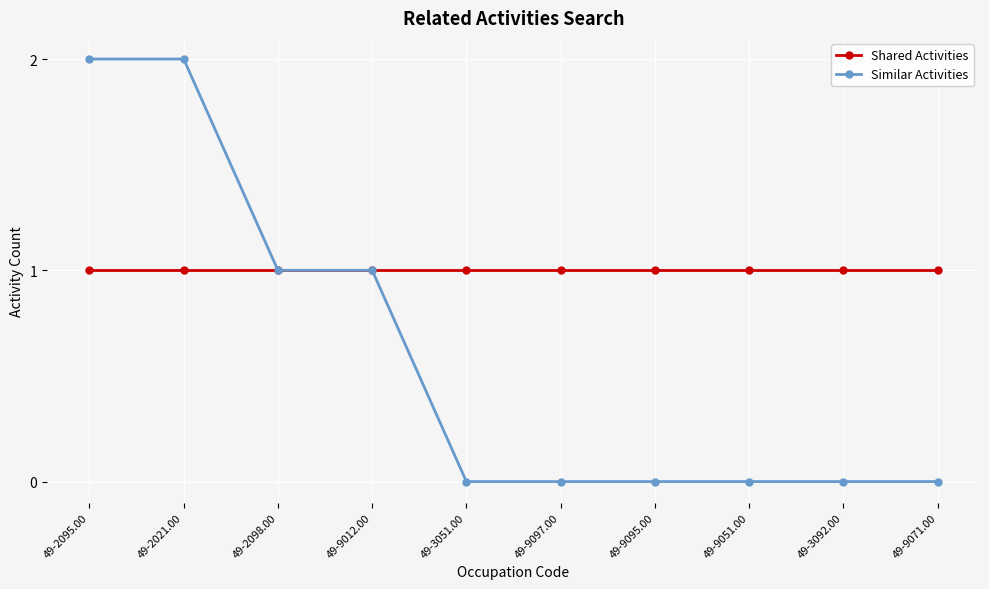

Rank the series by their average value, from lowest to highest.

Similar Activities, Shared Activities